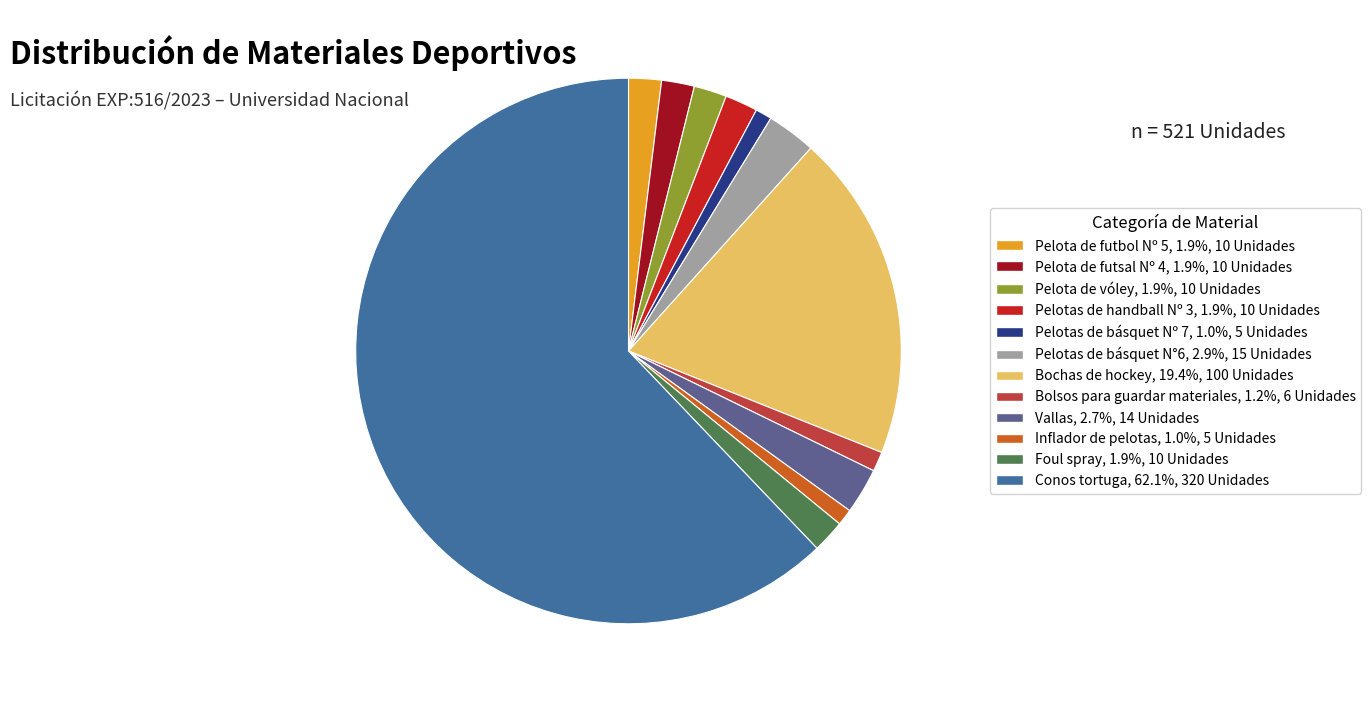

Combined, do Bolsos para guardar materiales and Pelotas de básquet N°6 account for over 50%?

No